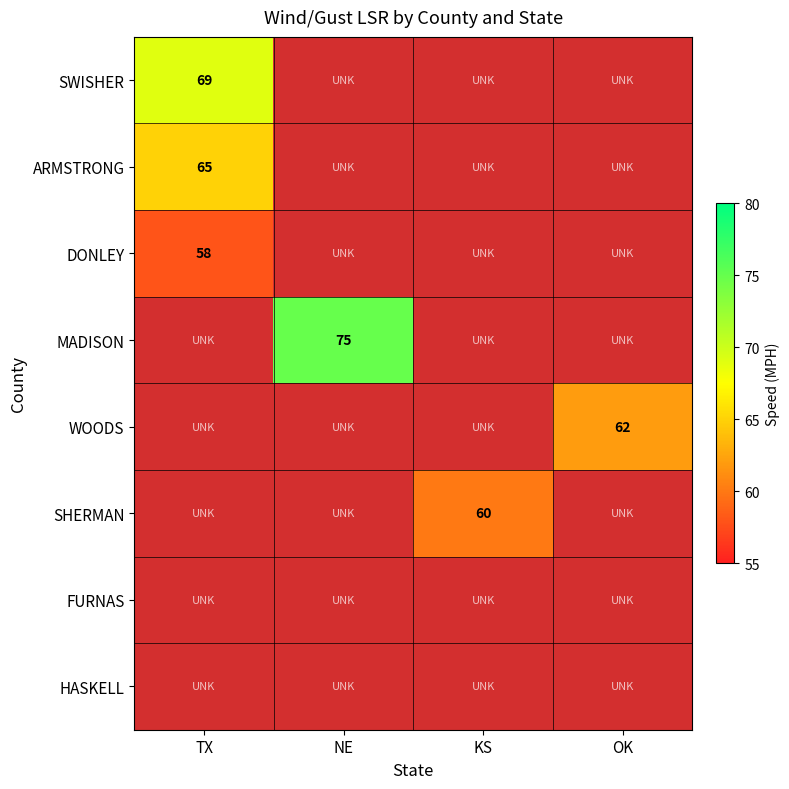

The SHERMAN series shows 34 at KS. True or false?

False